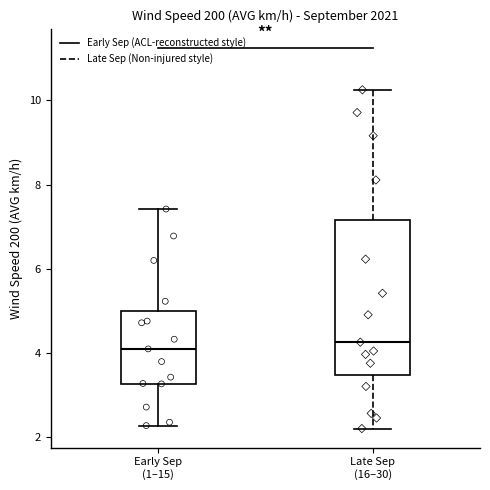

Which box is the tallest, from its lower edge to its upper edge?

Late Sep (16–30)